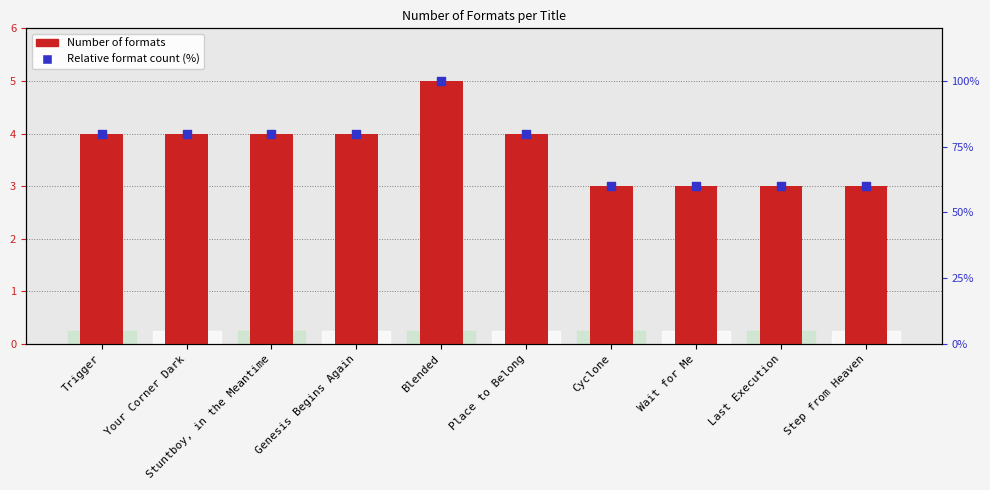

At which category is the sum across all series the highest?

Blended